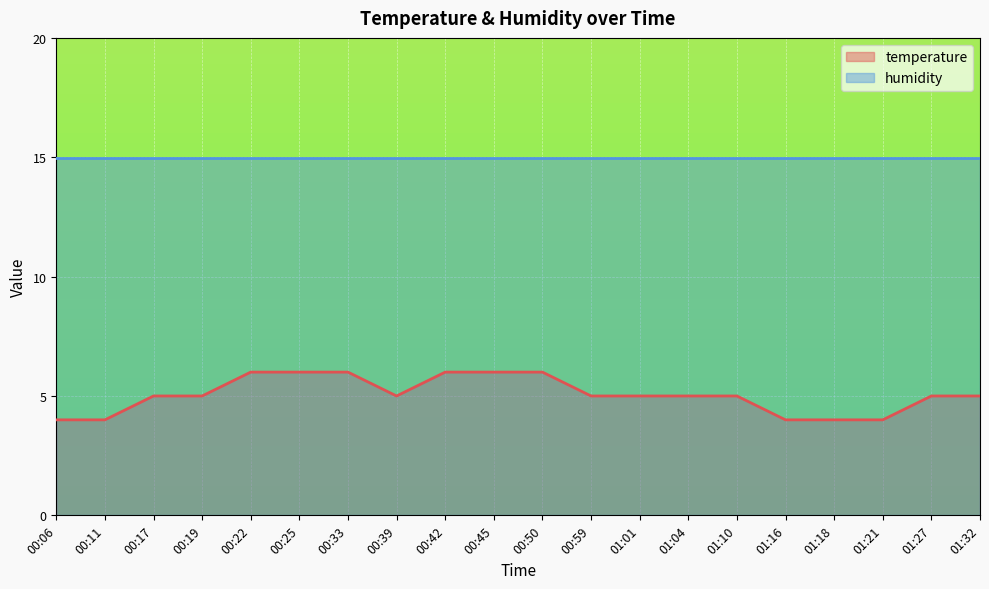

What is the sum of all values?

101.0